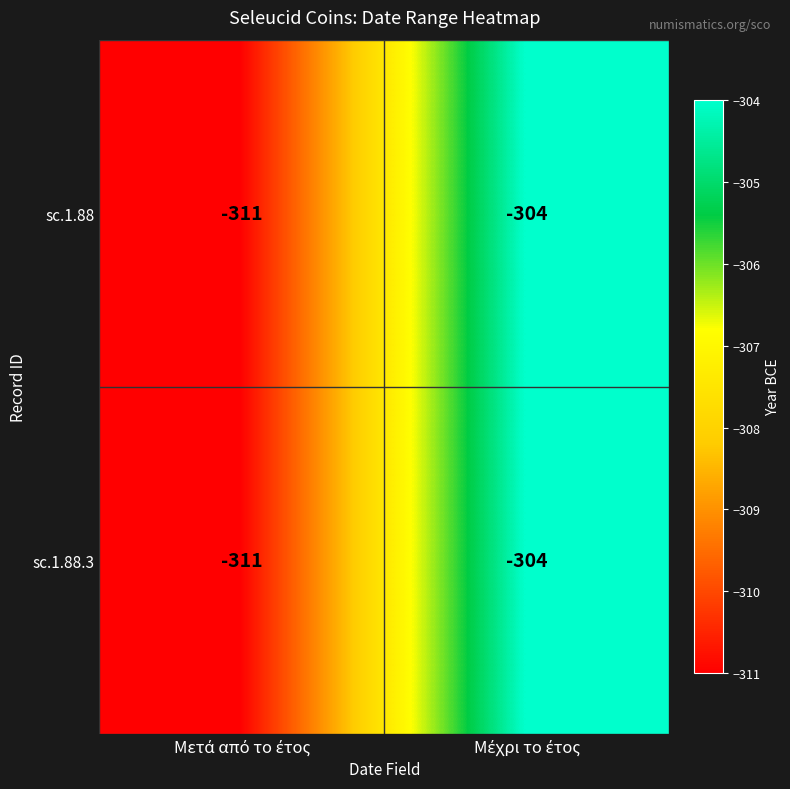

Reading right to left, extract all data points from this chart.

sc.1.88: -304	-311
sc.1.88.3: -304	-311